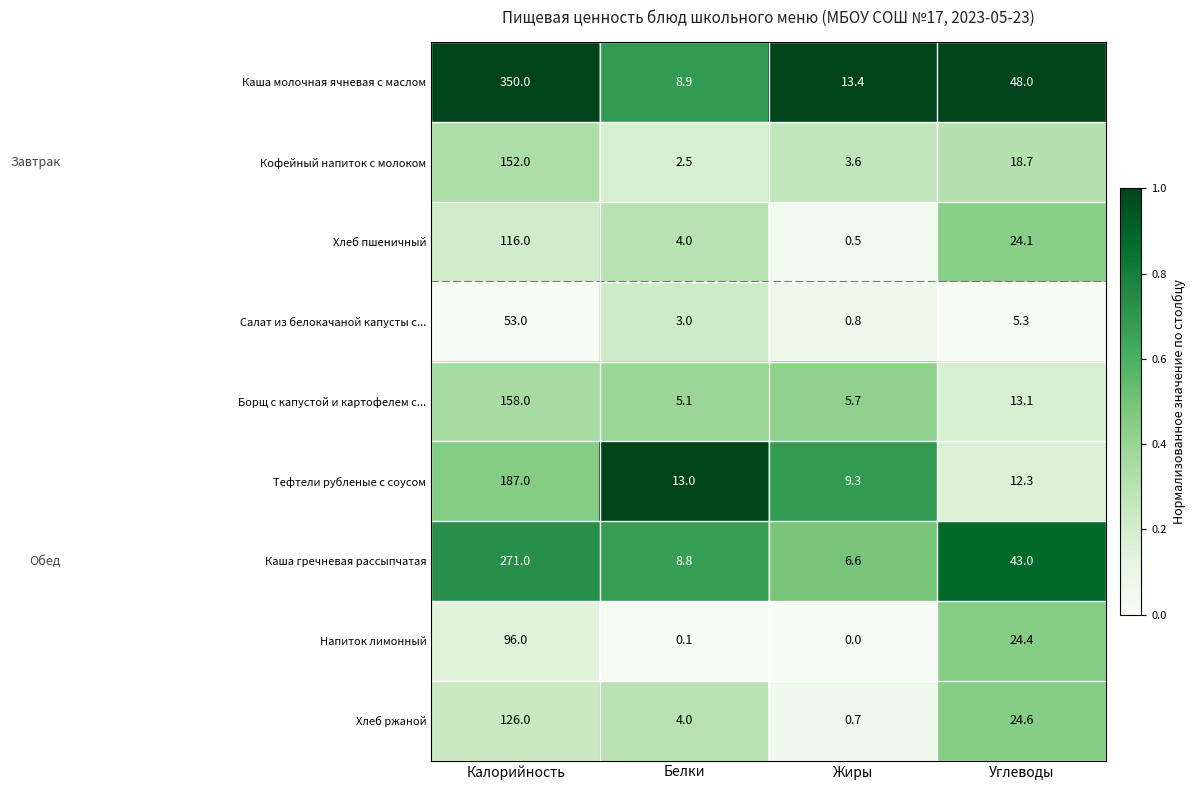

Is the value of Каша гречневая рассыпчатая at Жиры greater than the value of Салат из белокачаной капусты с... at Углеводы?

Yes